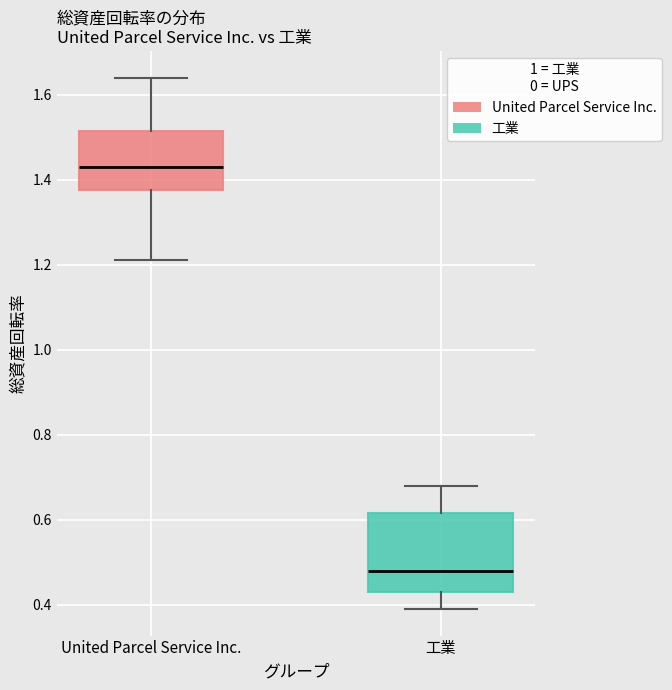

Reading left to right, transcribe this box plot: for each box, give where its median line is, the range the box spans, and where its two whiskers end, as read against the y-axis. The values are not printed on the chart, so give them approximately, as read against the axis.

United Parcel Service Inc.: median 1.44, box 1.38 to 1.52, whiskers 1.22 to 1.64
工業: median 0.48, box 0.44 to 0.62, whiskers 0.40 to 0.68